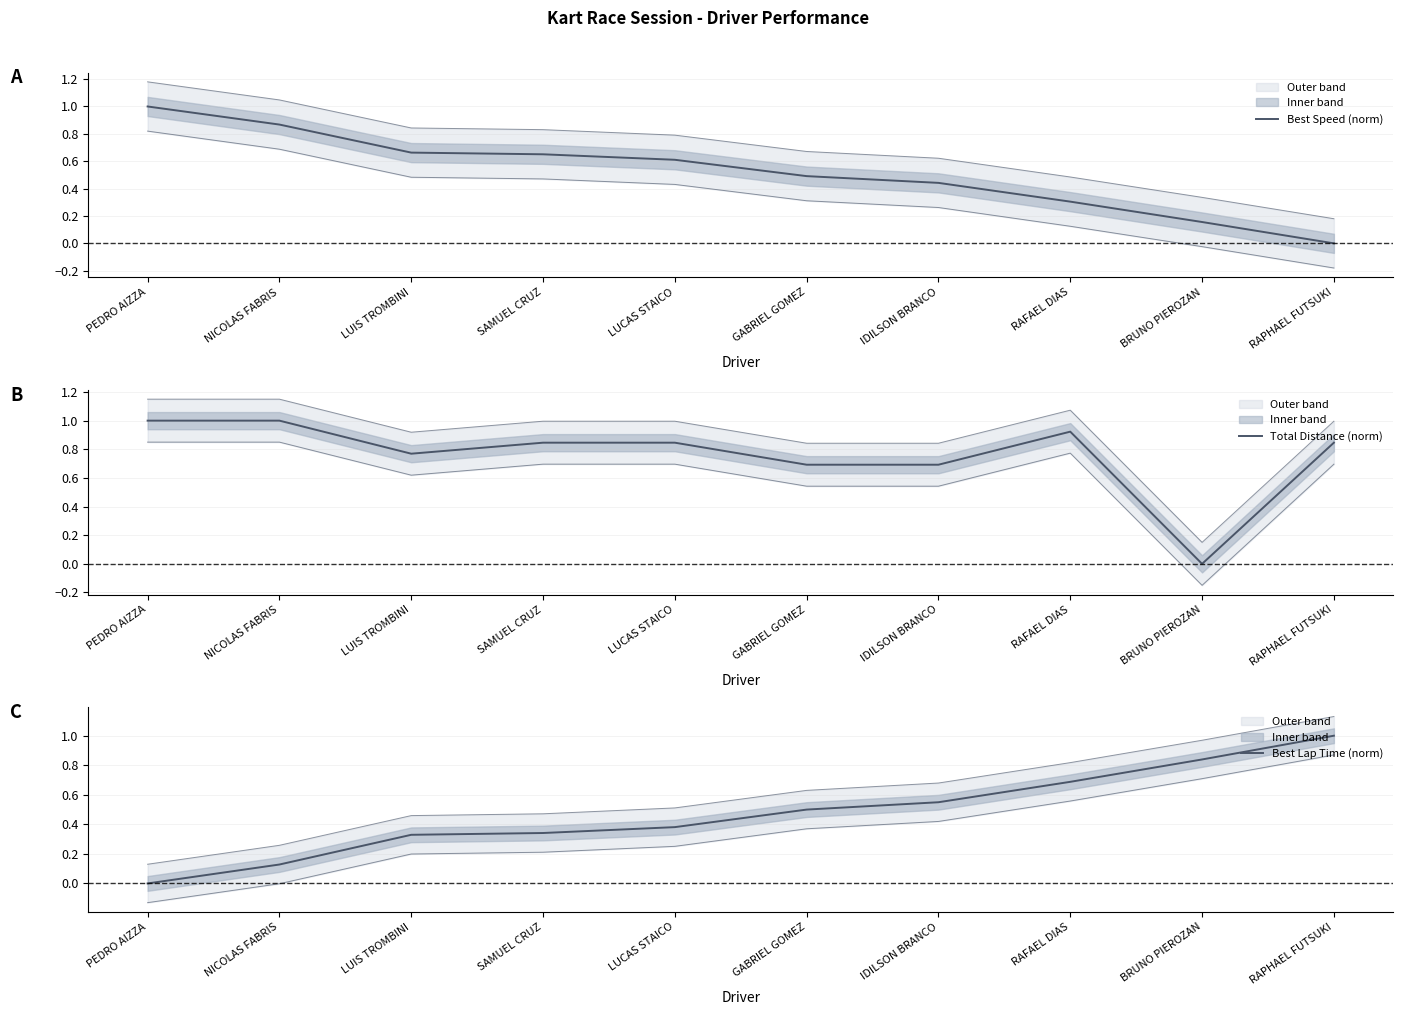

Count the number of data series in this chart.

3